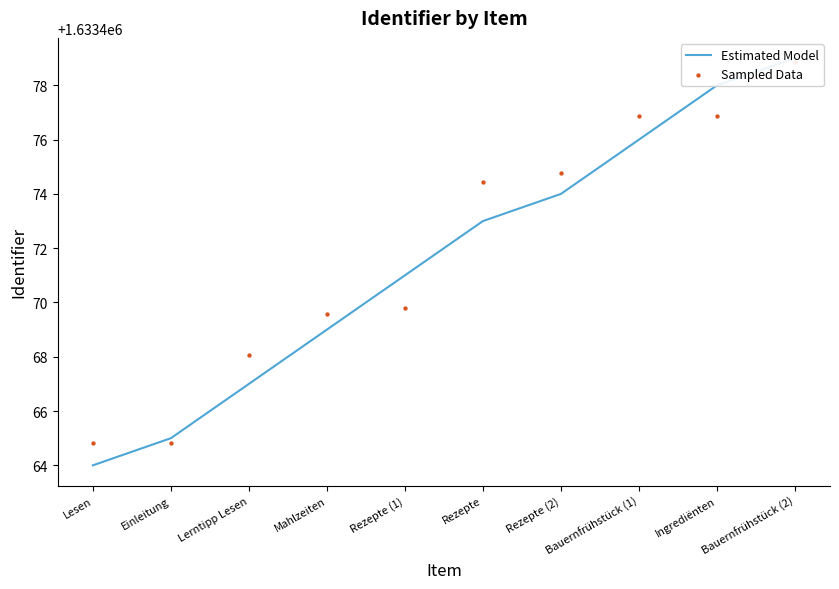

Is the value of Sampled Data at Bauernfrühstück (1) greater than the value of Estimated Model at Lesen?

Yes